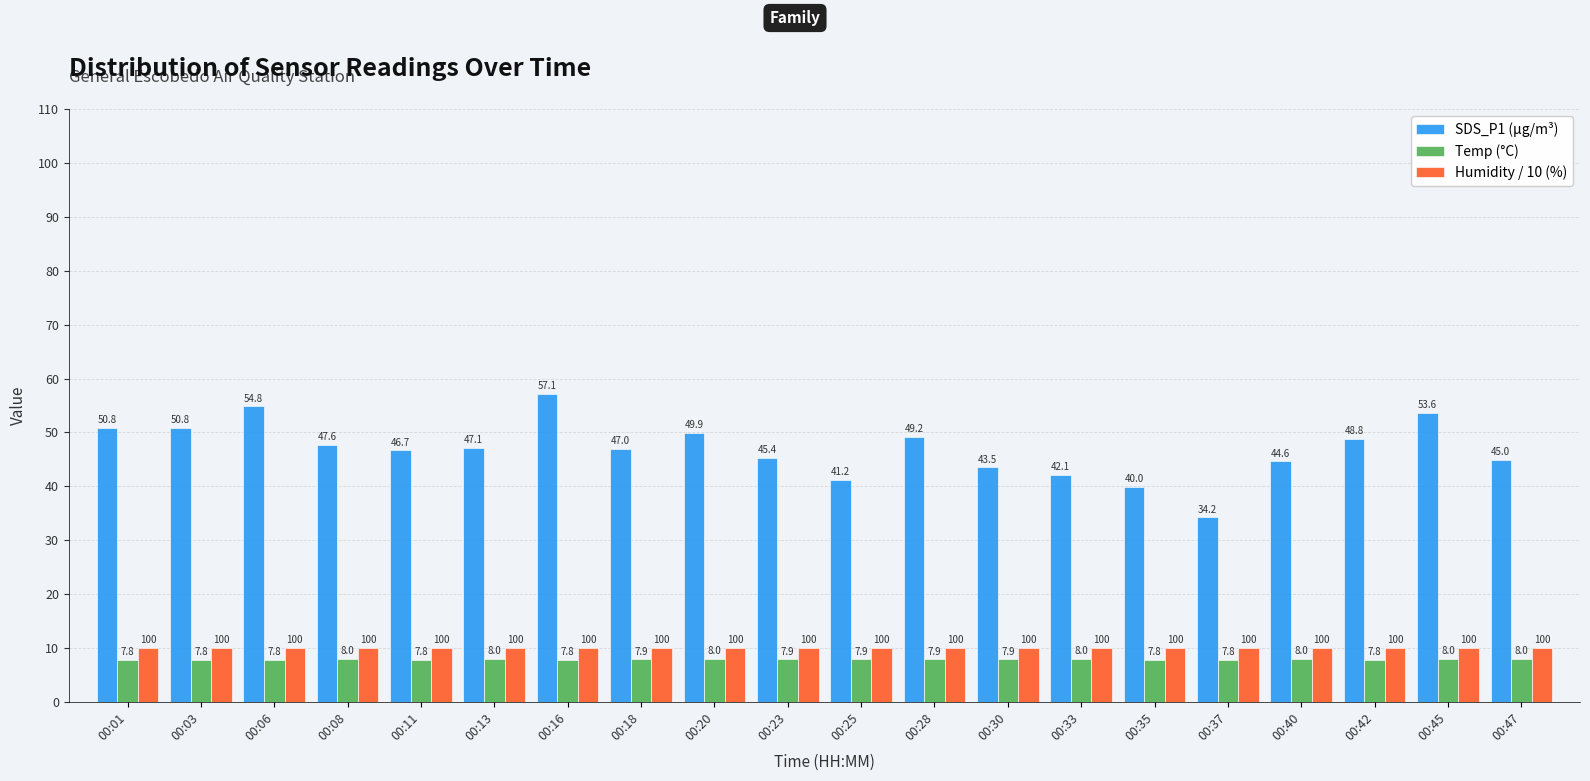

How many distinct data groups are displayed?

3